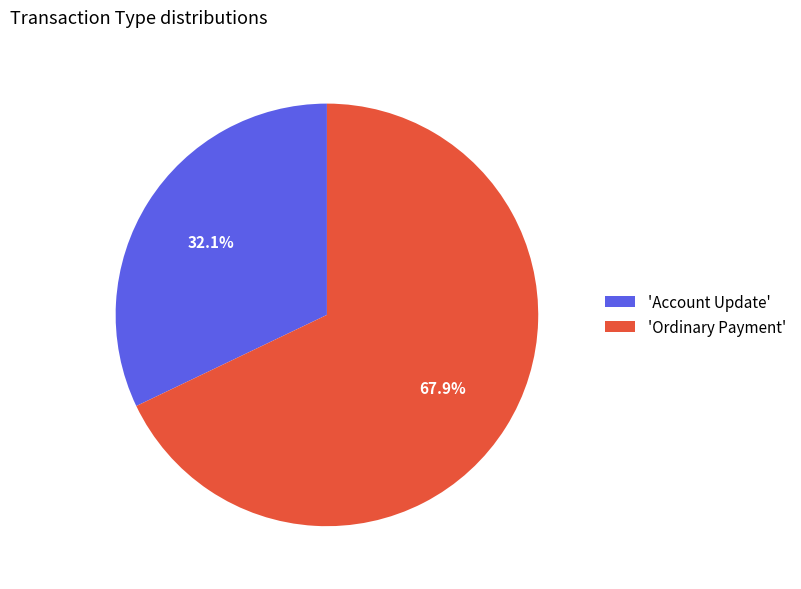

What is the smallest slice in the pie chart?

'Account Update'